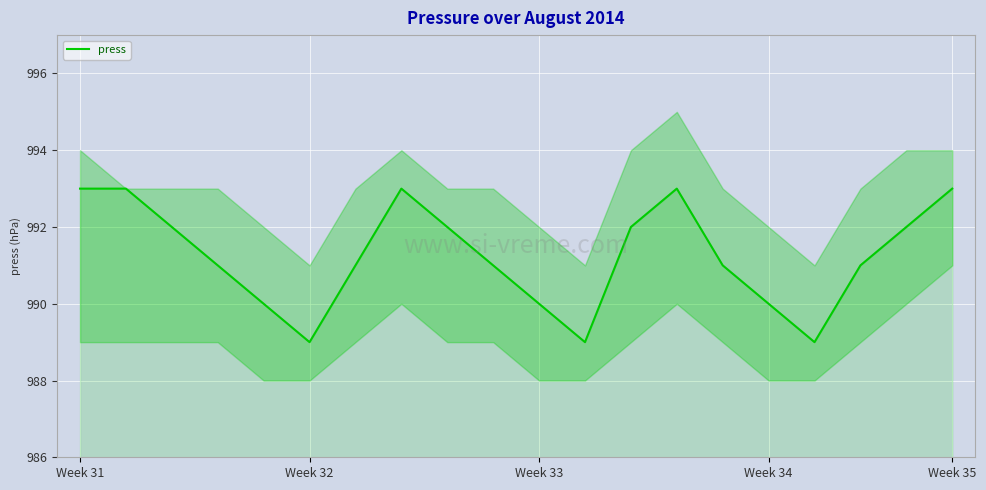

What is the average value?

991